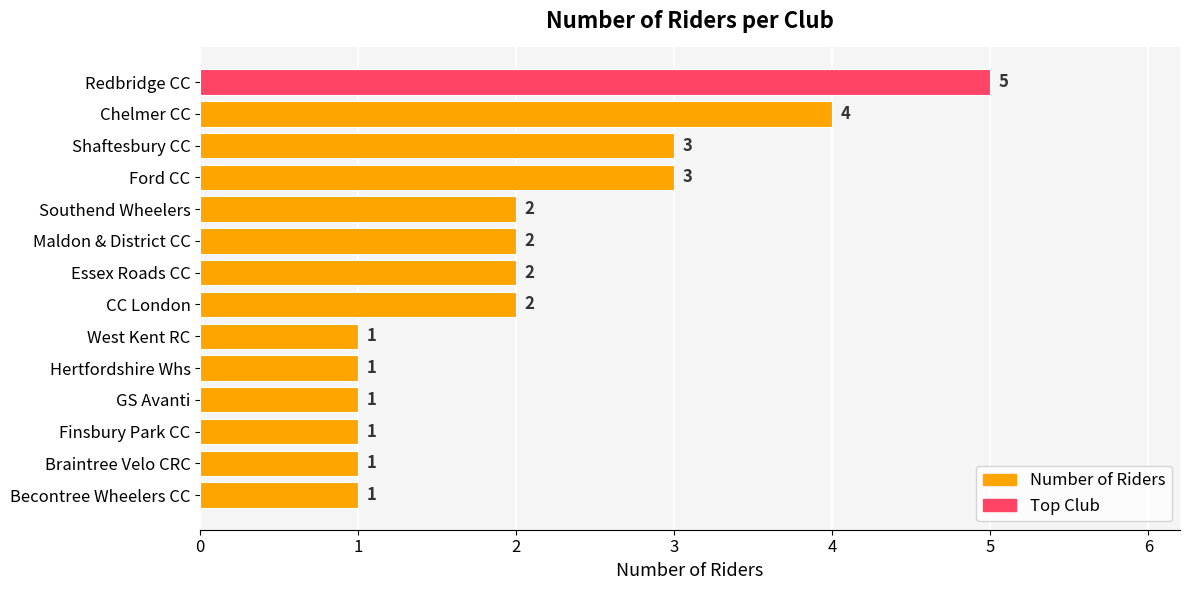

What is the ratio of the value at Hertfordshire Whs to the value at Essex Roads CC?

0.5